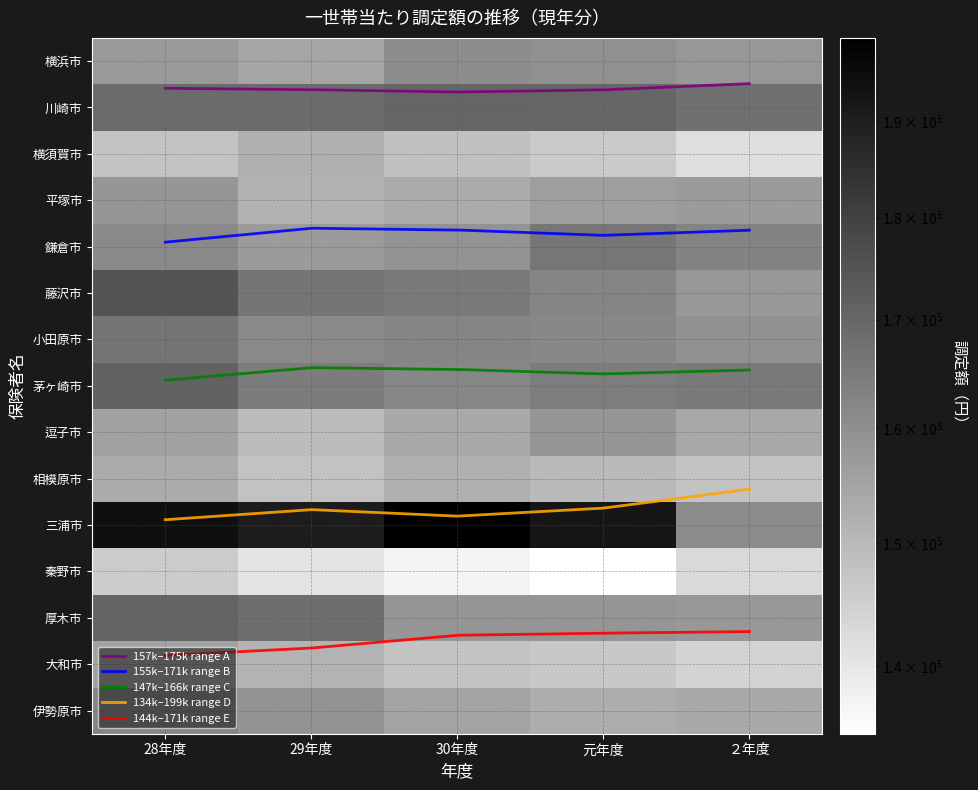

List the labels in order of 厚木市 value, smallest first.

２年度, 30年度, 元年度, 29年度, 28年度